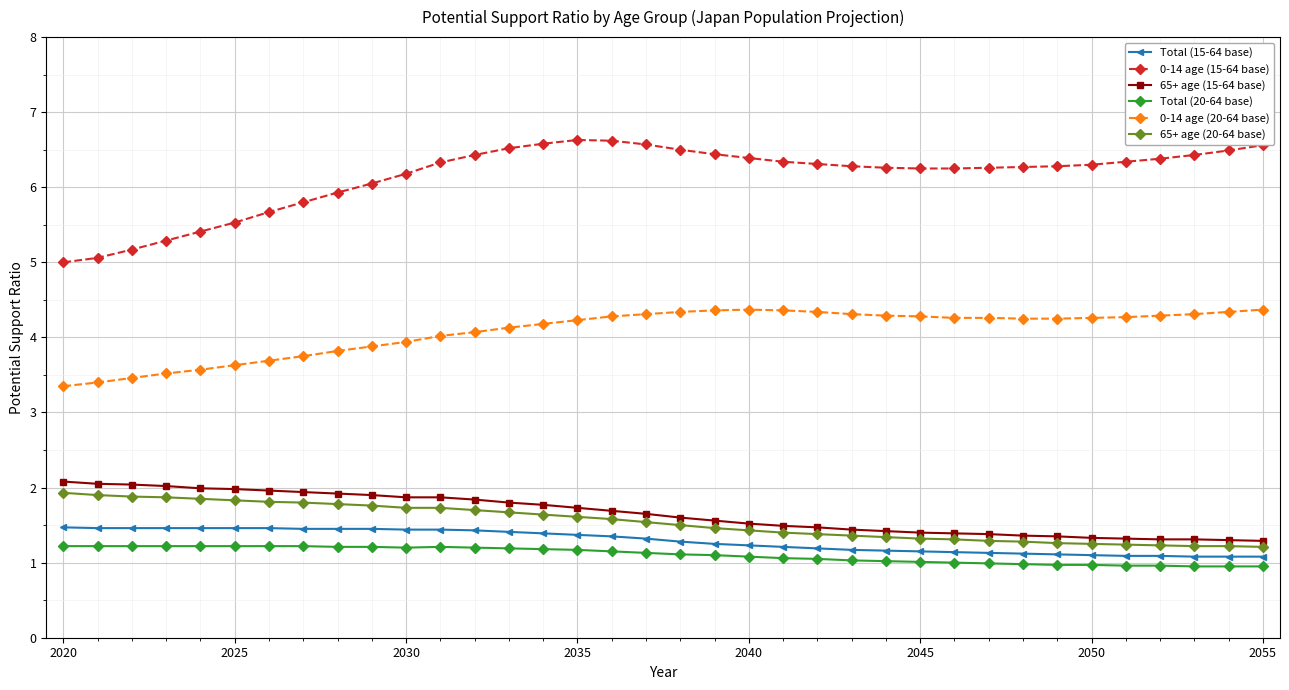

Which series has the largest total across all categories?

0-14 age (15-64 base)